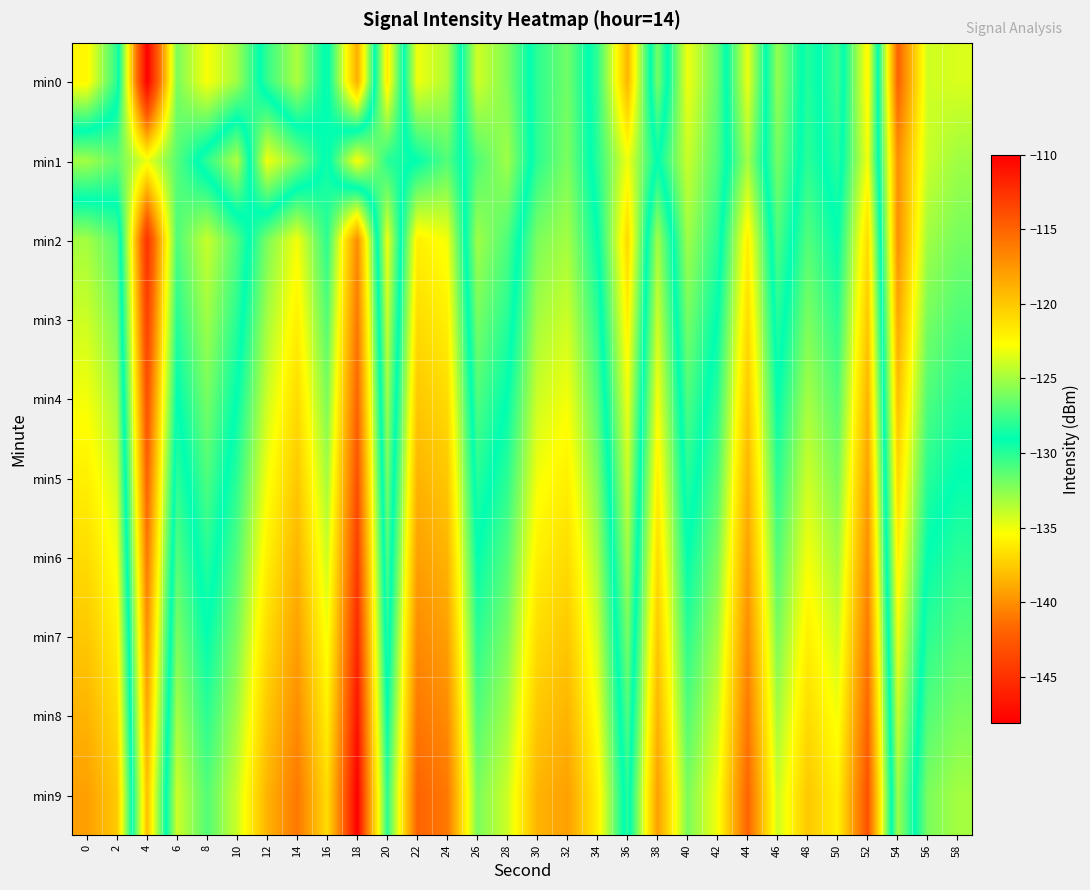

How many data points does each series have?

30